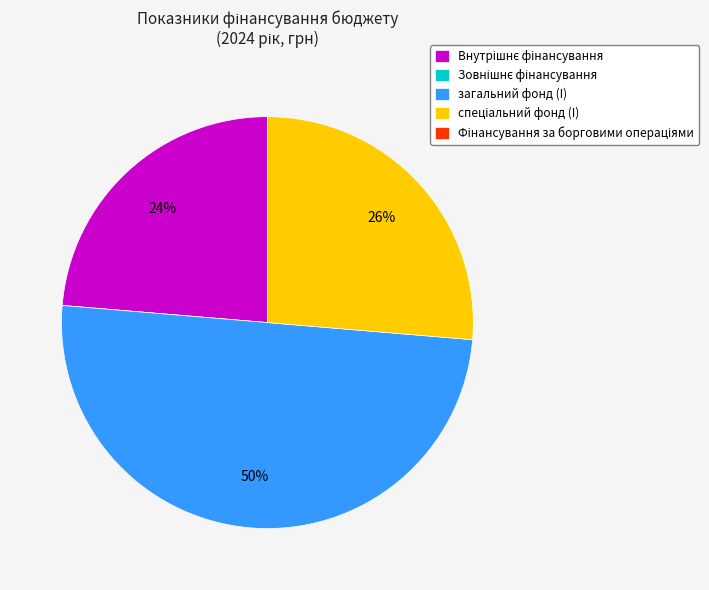

What percentage is the загальний фонд (I) slice, to the nearest percent?

50%